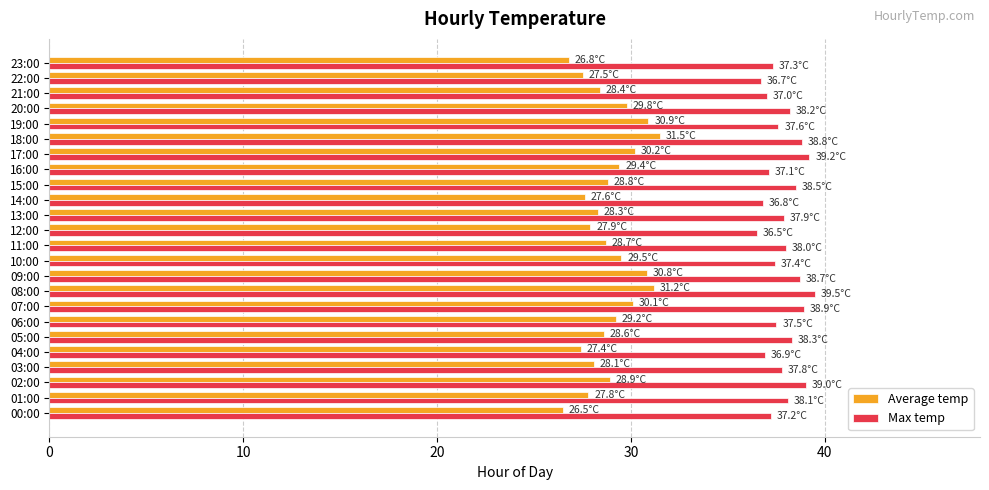

List the series in order of their peak value, lowest first.

Average temp, Max temp